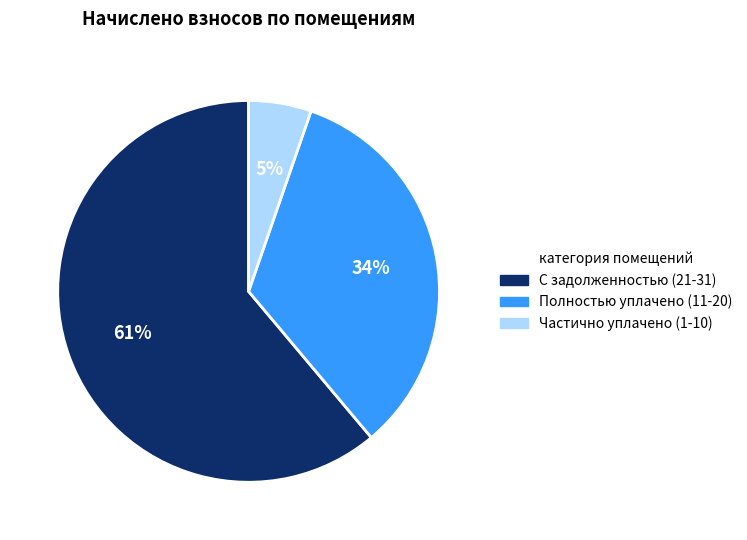

Which slice is the largest?

С задолженностью (21-31)